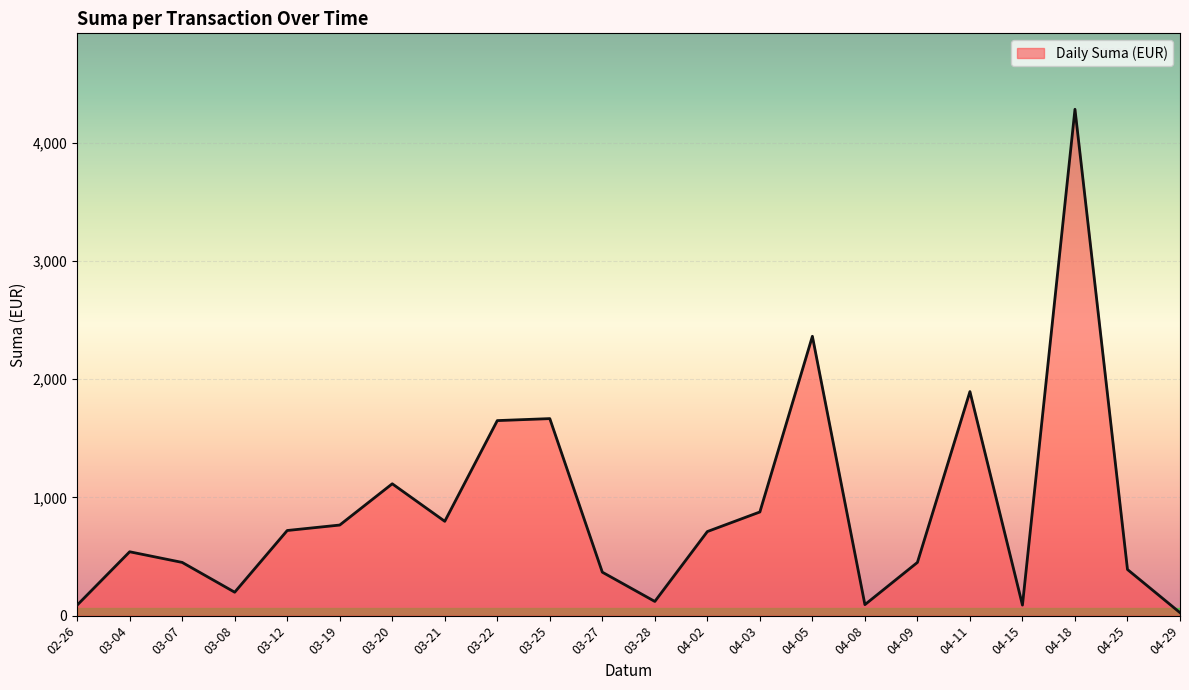

Approximately how many times larger is the value at 03-04 compared to 03-22?

0.3